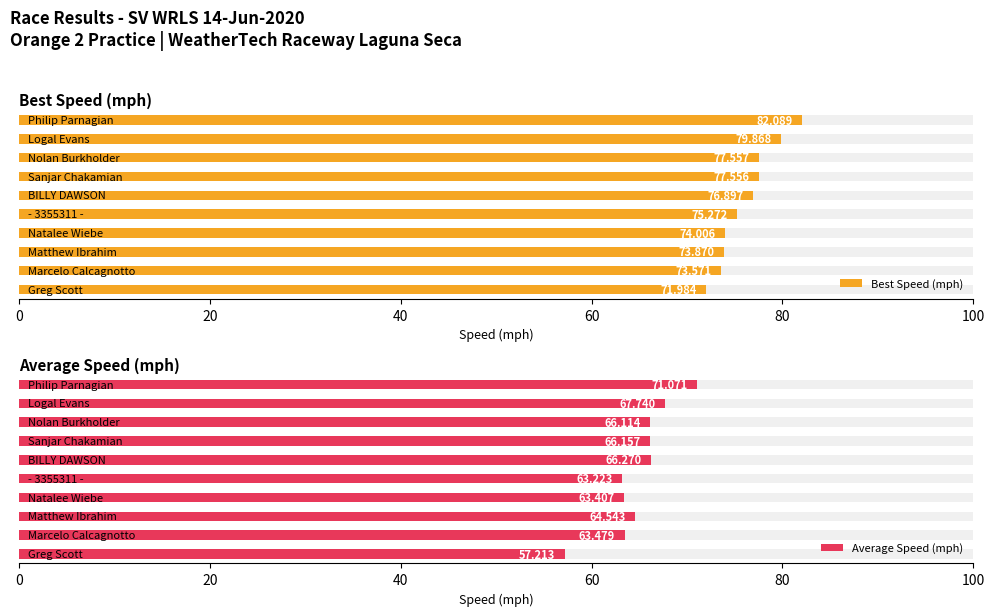

The Best Lap time series shows 149.7 at Logal Evans. True or false?

False